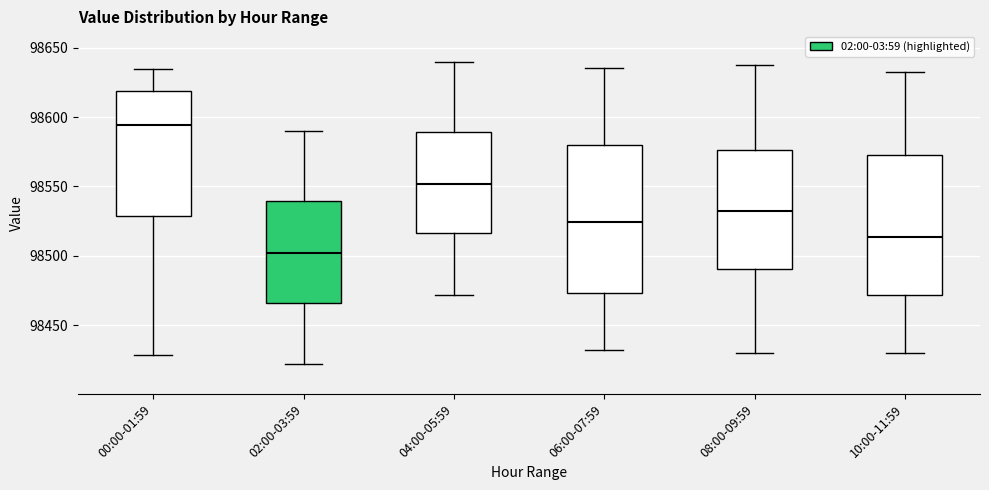

Reading left to right, read every box against the y-axis: the position of its median line, the range the box covers, and the ends of its whiskers. The values are not printed on the chart, so give them approximately, as read against the axis.

00:00-01:59: median 98595, box 98530 to 98620, whiskers 98430 to 98635
02:00-03:59: median 98500, box 98465 to 98540, whiskers 98420 to 98590
04:00-05:59: median 98550, box 98515 to 98590, whiskers 98470 to 98640
06:00-07:59: median 98525, box 98475 to 98580, whiskers 98430 to 98635
08:00-09:59: median 98535, box 98490 to 98575, whiskers 98430 to 98640
10:00-11:59: median 98515, box 98470 to 98575, whiskers 98430 to 98635